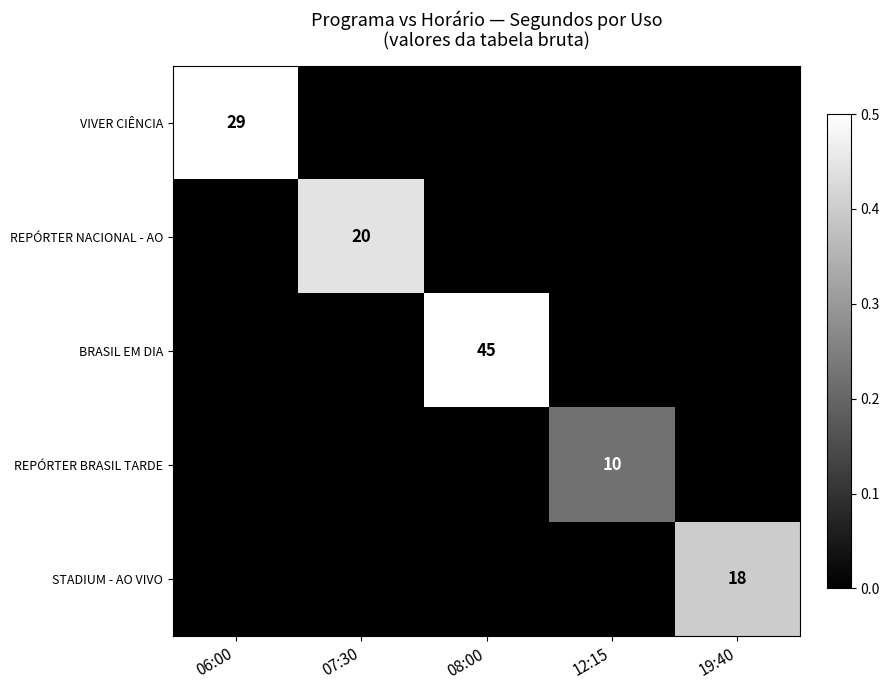

Is it true that STADIUM - AO VIVO equals 18 at 19:40?

True